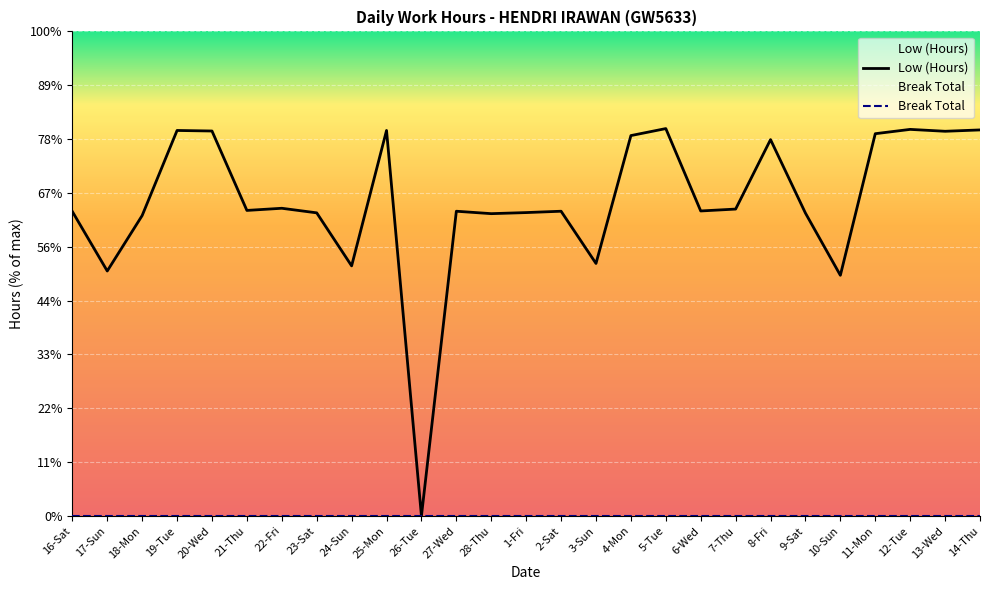

Is the value of Low (Hours) at 22-Fri greater than the value of Break Total at 8-Fri?

Yes